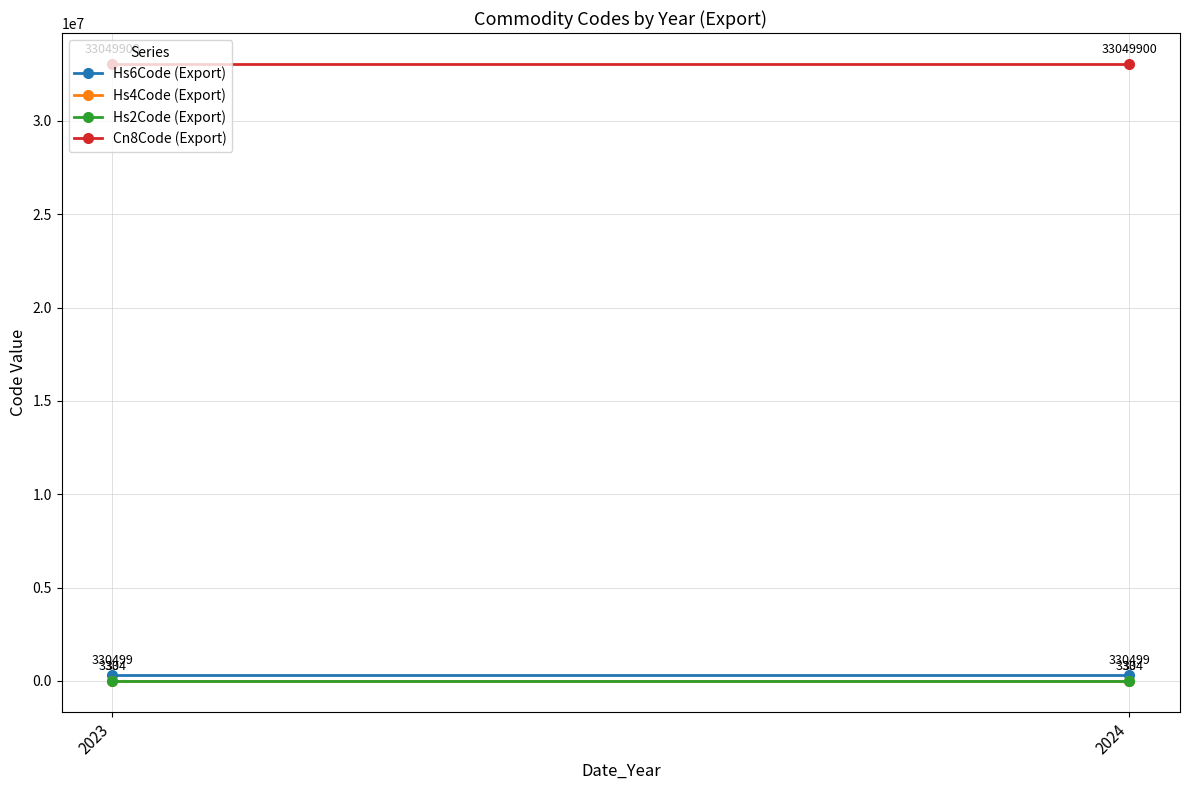

Reading right to left, extract all data points from this chart.

Hs6Code (Export): 330499	330499
Hs4Code (Export): 3304	3304
Hs2Code (Export): 33	33
Cn8Code (Export): 33049900	33049900